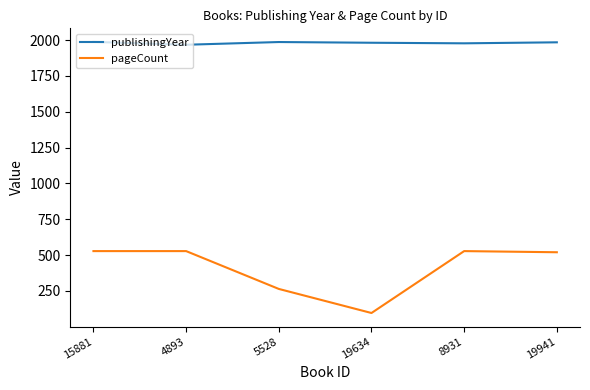

True or false: pageCount and publishingYear cross at least once.

False